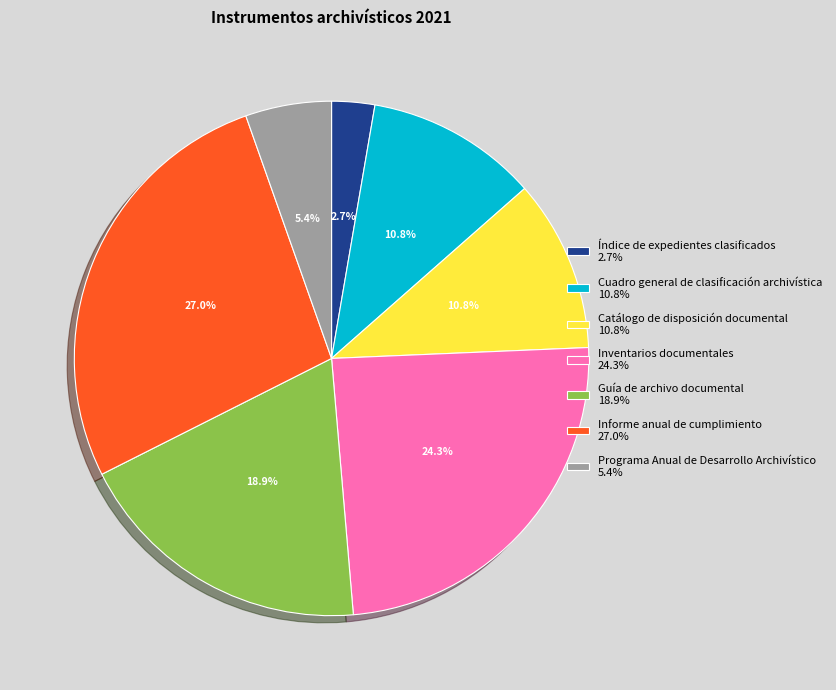

Does any single category account for the majority?

No